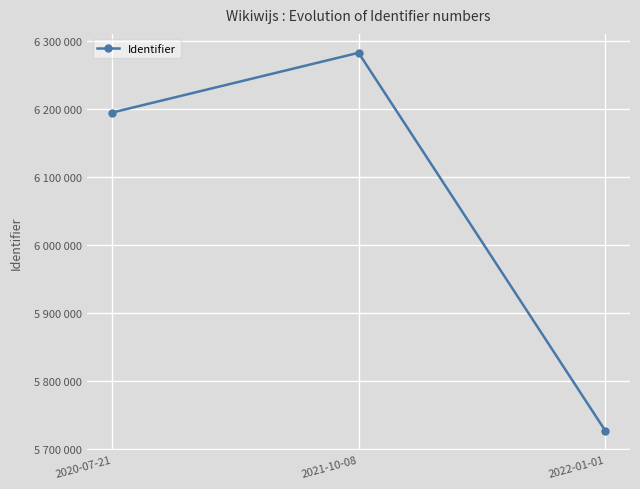

List the labels in order of value, largest first.

2021-10-08, 2020-07-21, 2022-01-01